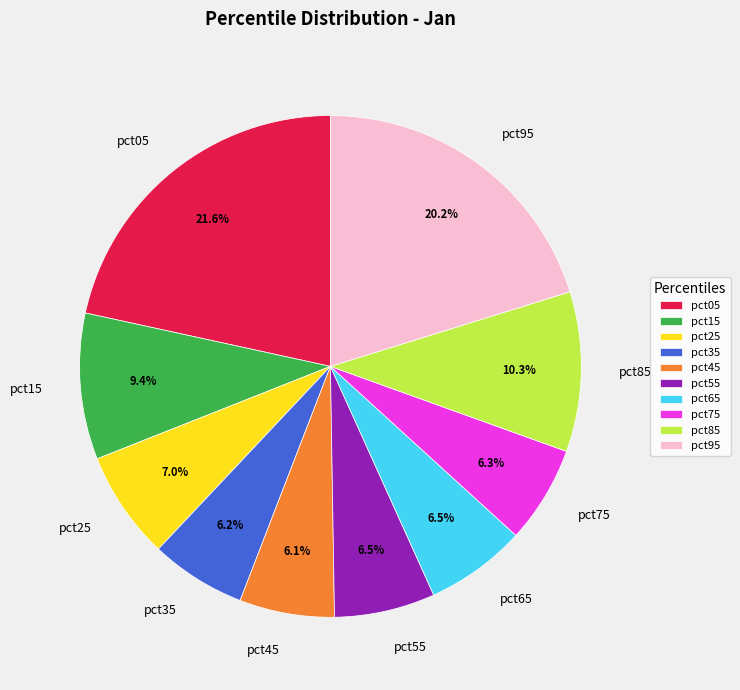

Which has a higher value, pct75 or pct85?

pct85